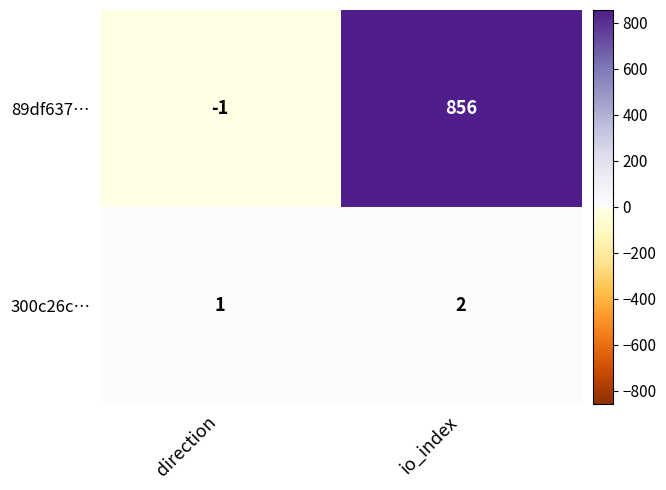

Between direction and io_index, which series saw the biggest shift?

89df637…